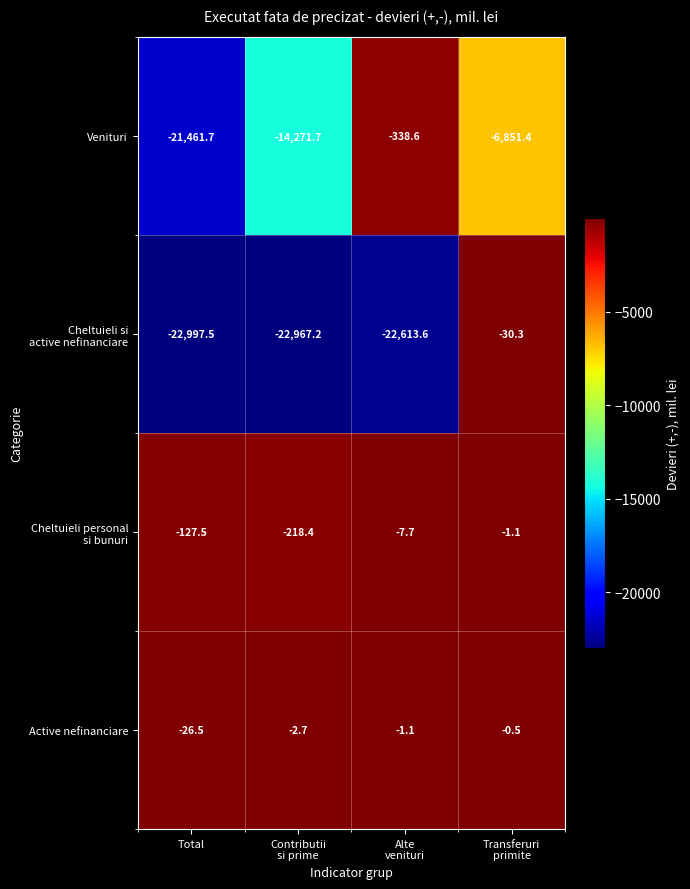

How many data points does each series have?

4